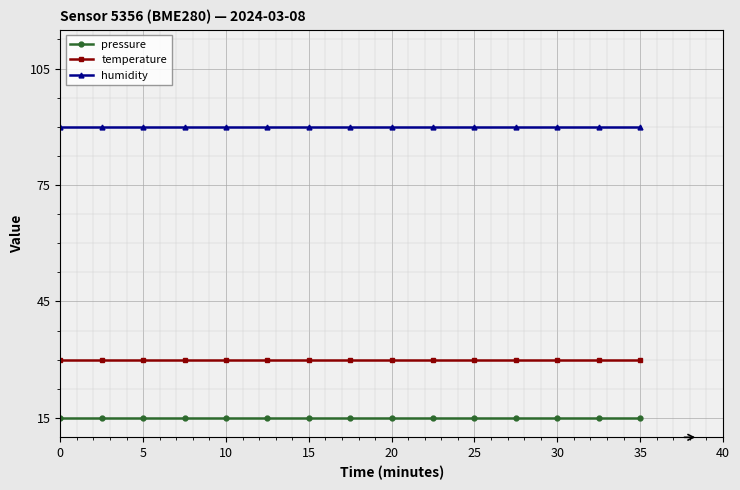

True or false: temperature and humidity intersect in this chart.

False